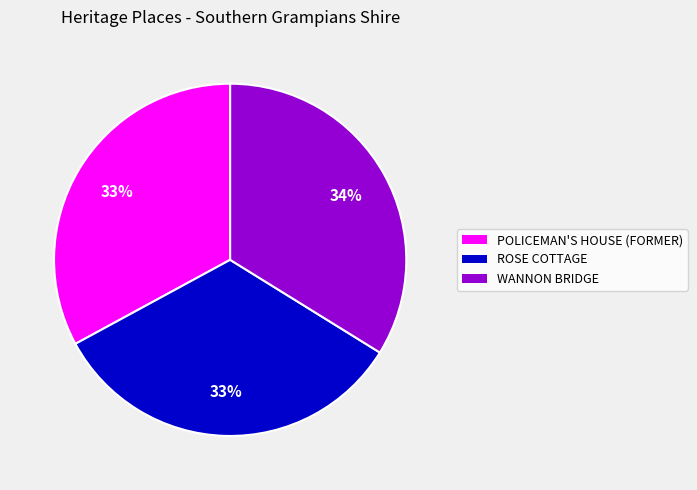

Between ROSE COTTAGE and WANNON BRIDGE, which is larger?

WANNON BRIDGE